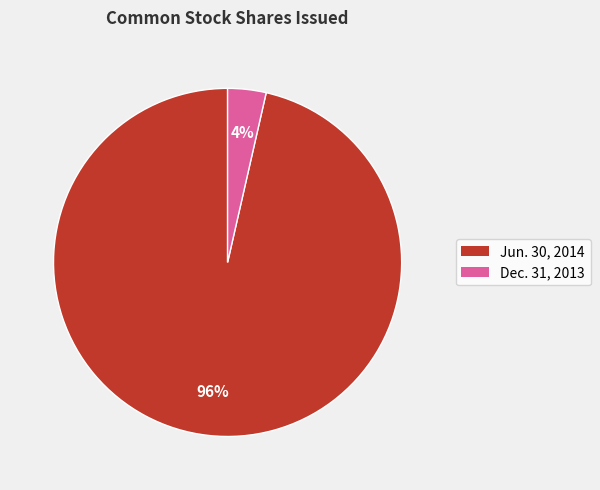

To the nearest percent, what is the average slice percentage?

50%